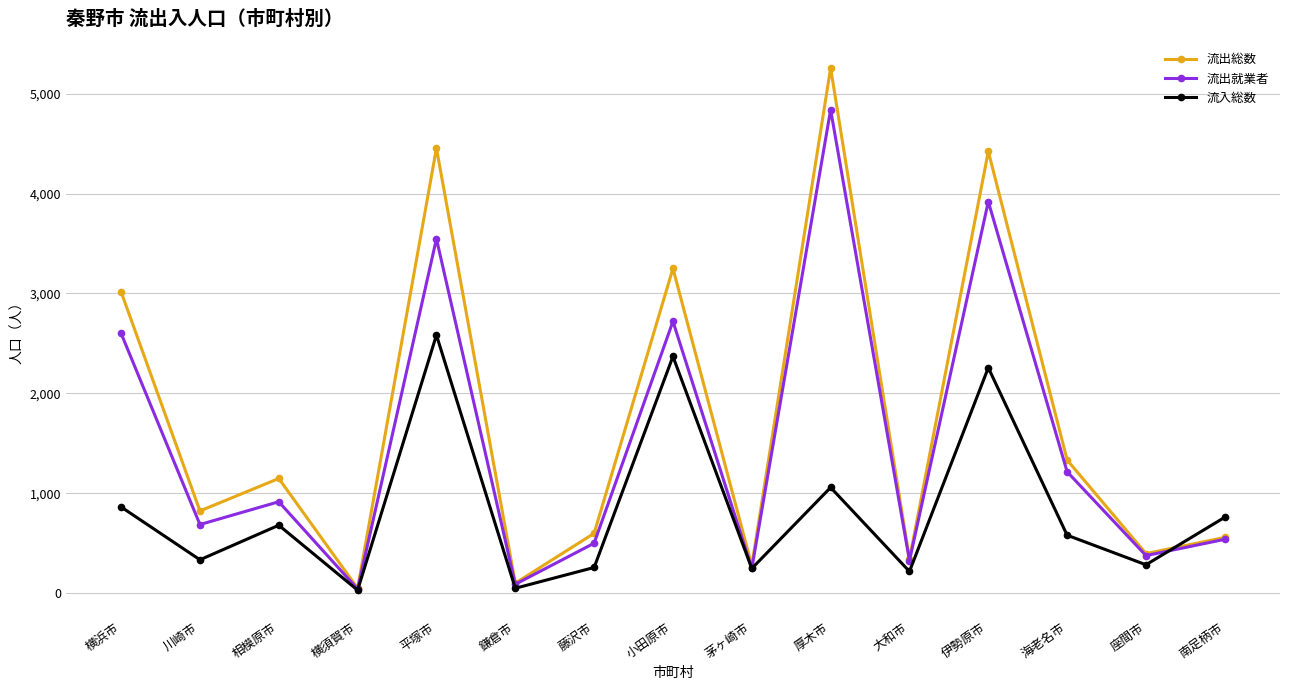

Does the chart have visible grid lines?

Yes